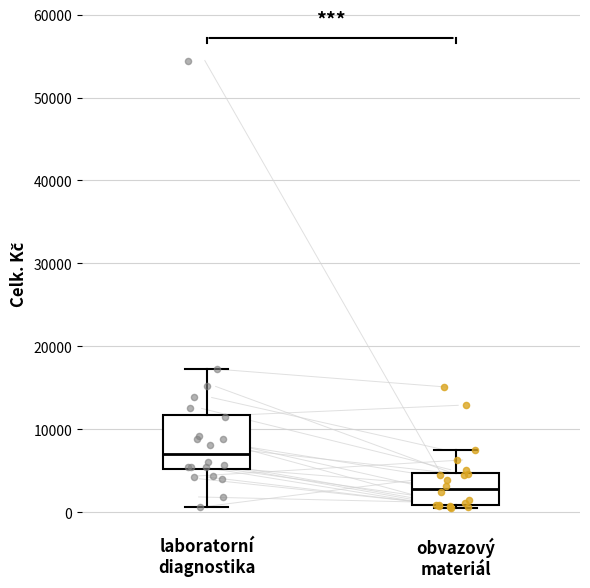

Where is the lower edge of the box for laboratorní diagnostika on the y-axis? The values are not printed on the chart, so give them approximately, as read against the axis.

5000